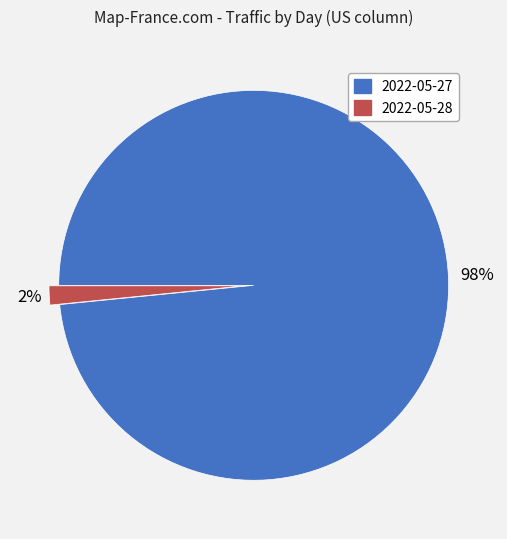

To the nearest percent, what is the combined percentage of 2022-05-28 and 2022-05-27?

100%